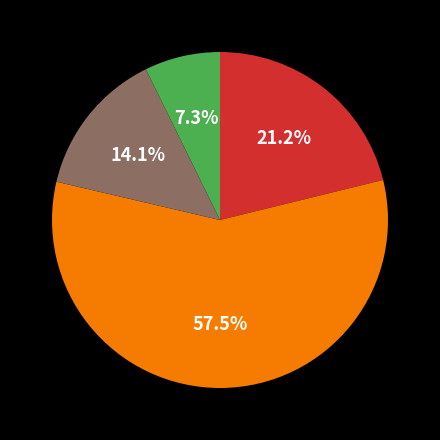

Does any single category account for the majority?

Yes